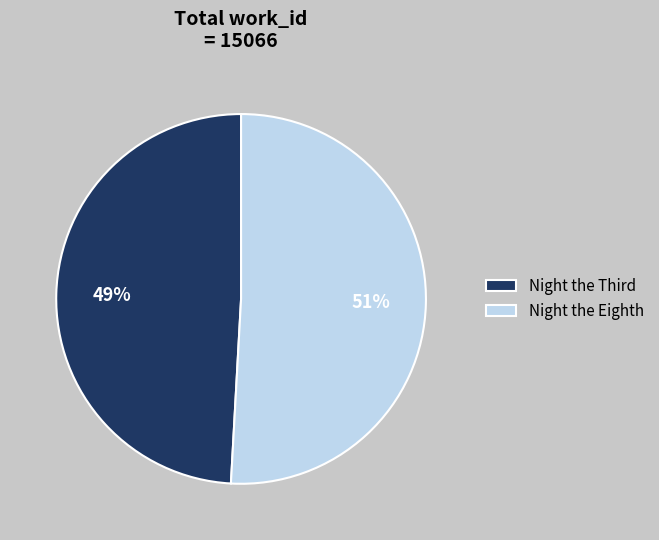

Rank the categories by value from lowest to highest.

Night the Third, Night the Eighth